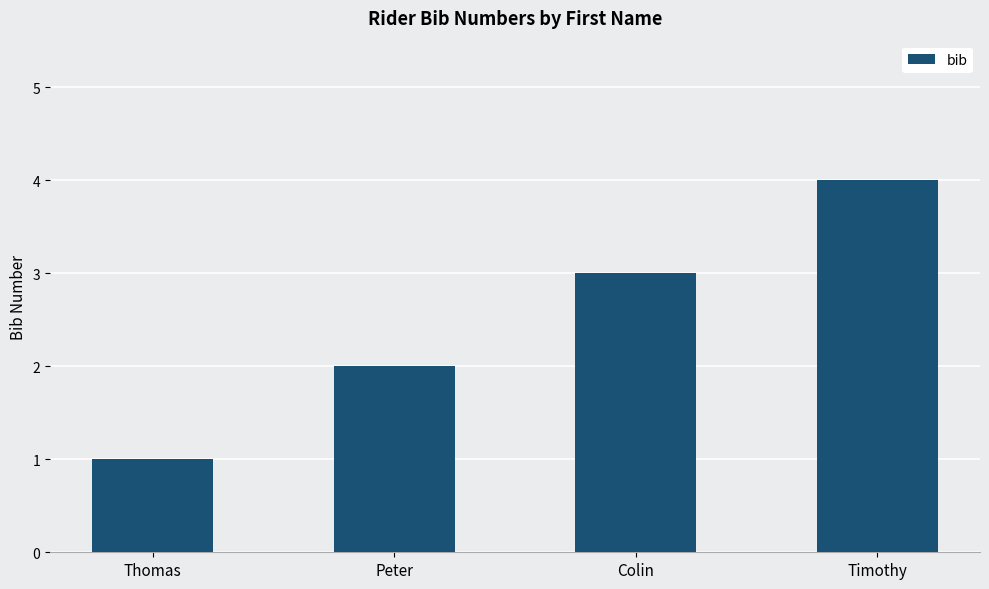

The chart shows a value of 3 at Colin. True or false?

True